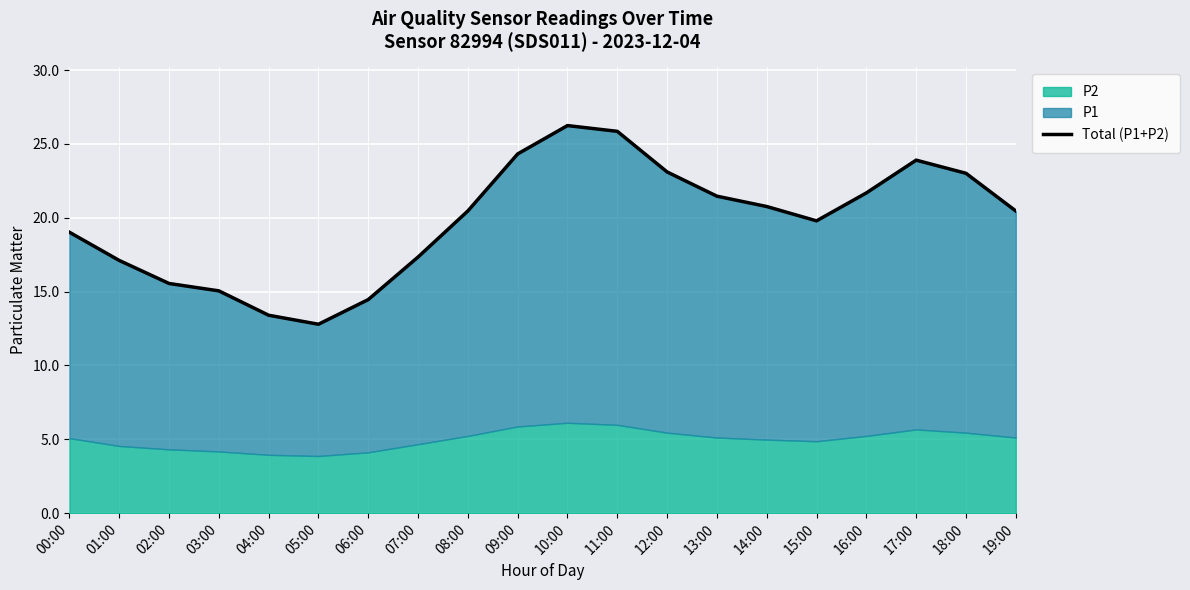

What is the ratio of the value at 06:00 to the value at 14:00?

0.7